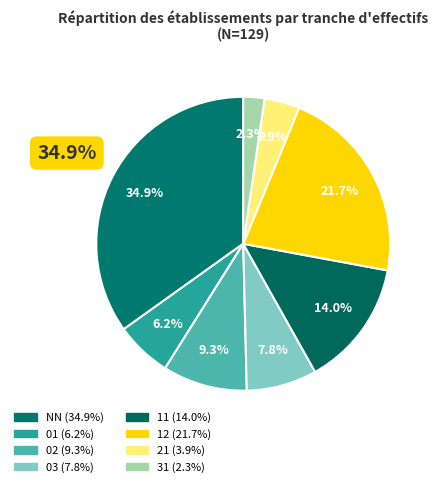

What percentage is the NN slice, to the nearest percent?

35%